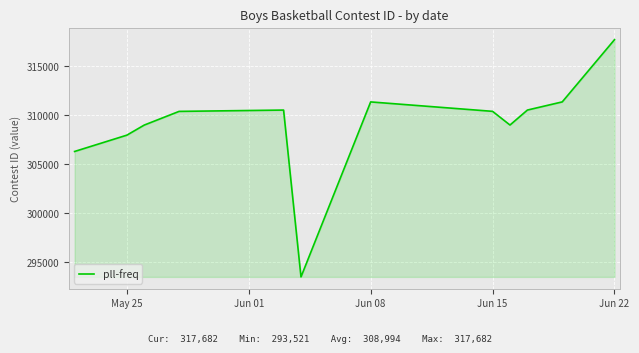

What is the difference between the maximum and minimum values?

24161